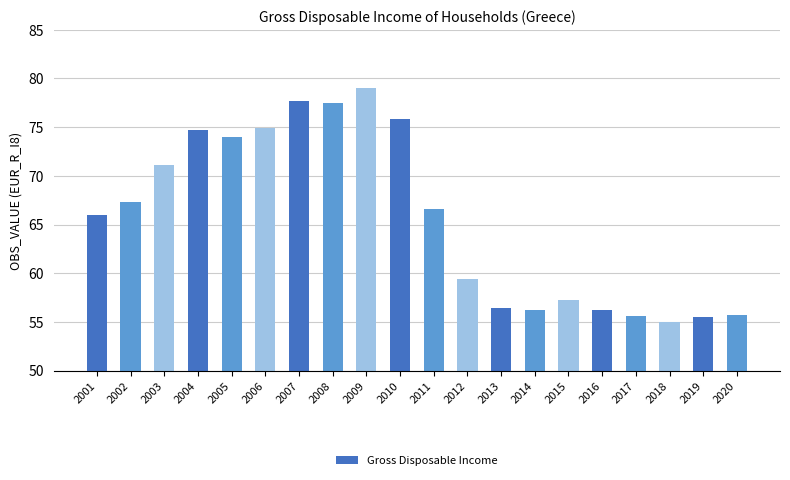

The chart shows a value of 86.0 at 2020. True or false?

False